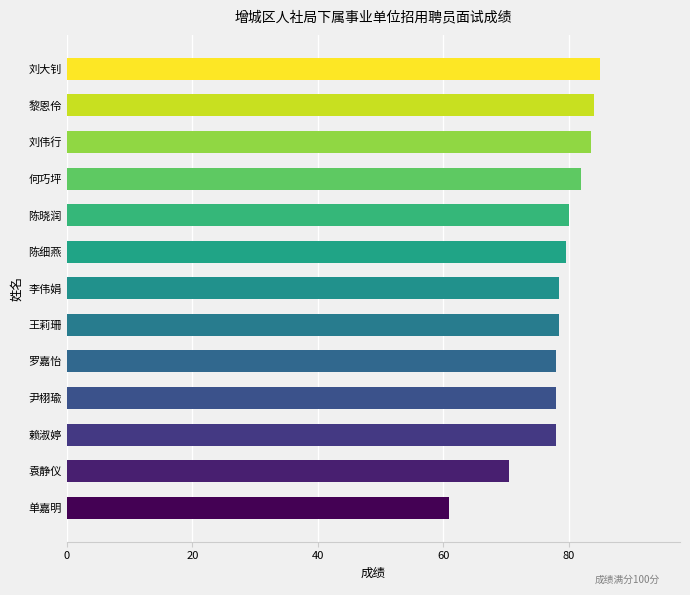

How many data points does each series have?

13